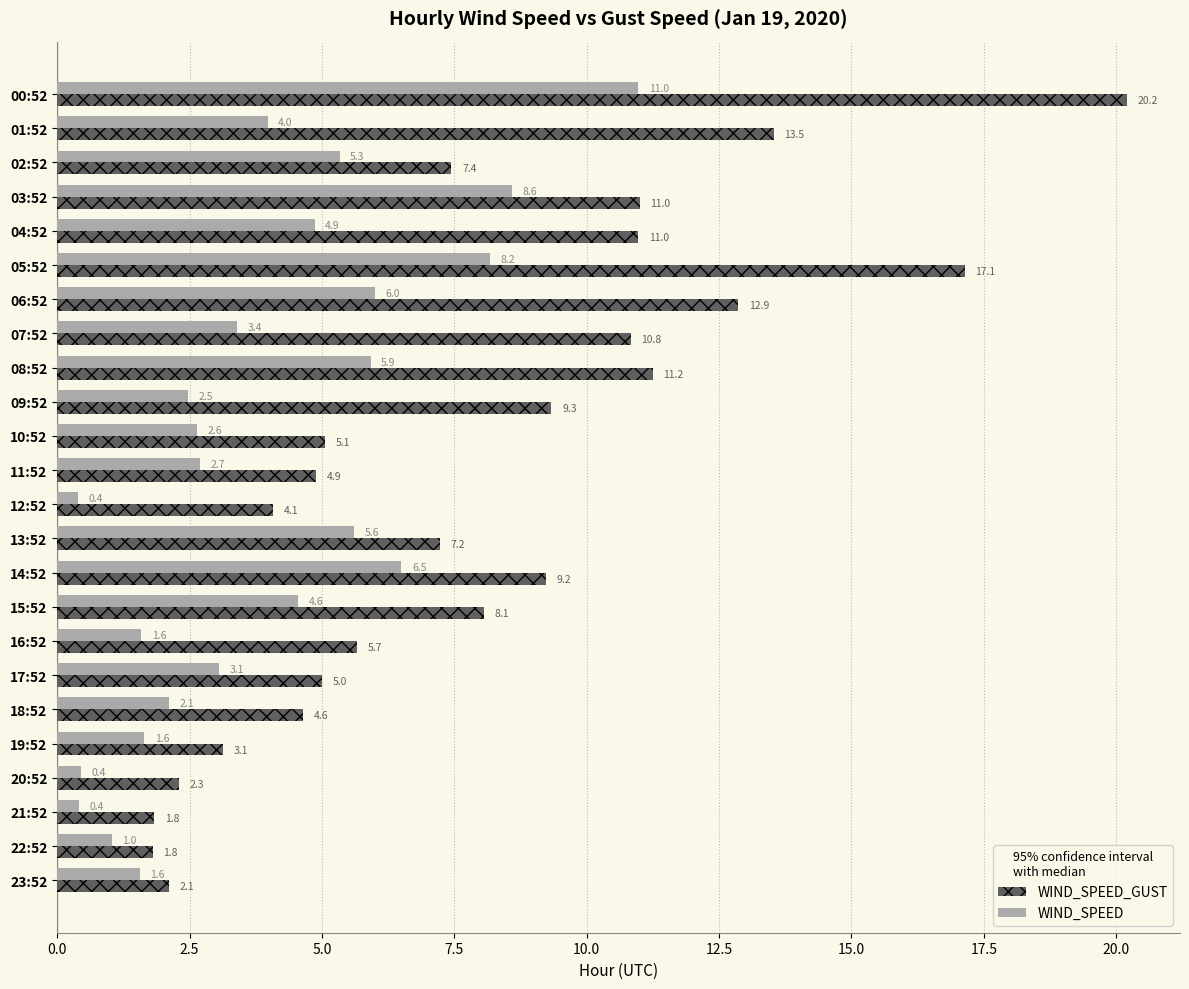

True or false: WIND_SPEED has a value of 1.0 at 22:52.

True